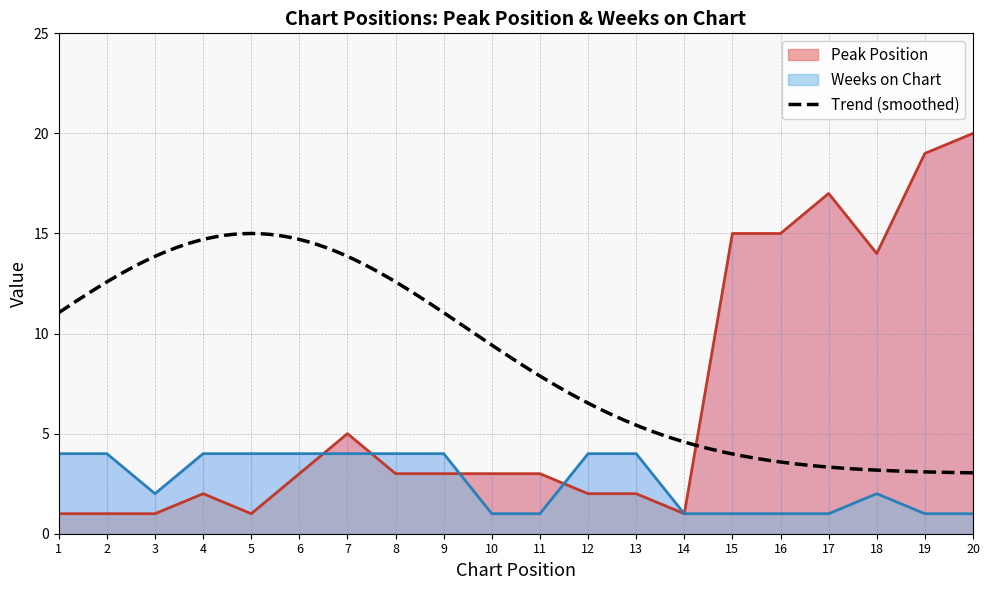

True or false: Peak Position has more than 1 points higher than both neighbors.

True